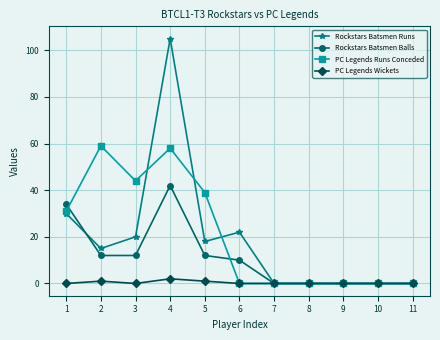

True or false: Rockstars Batsmen Runs has more than 1 interior local peaks.

True